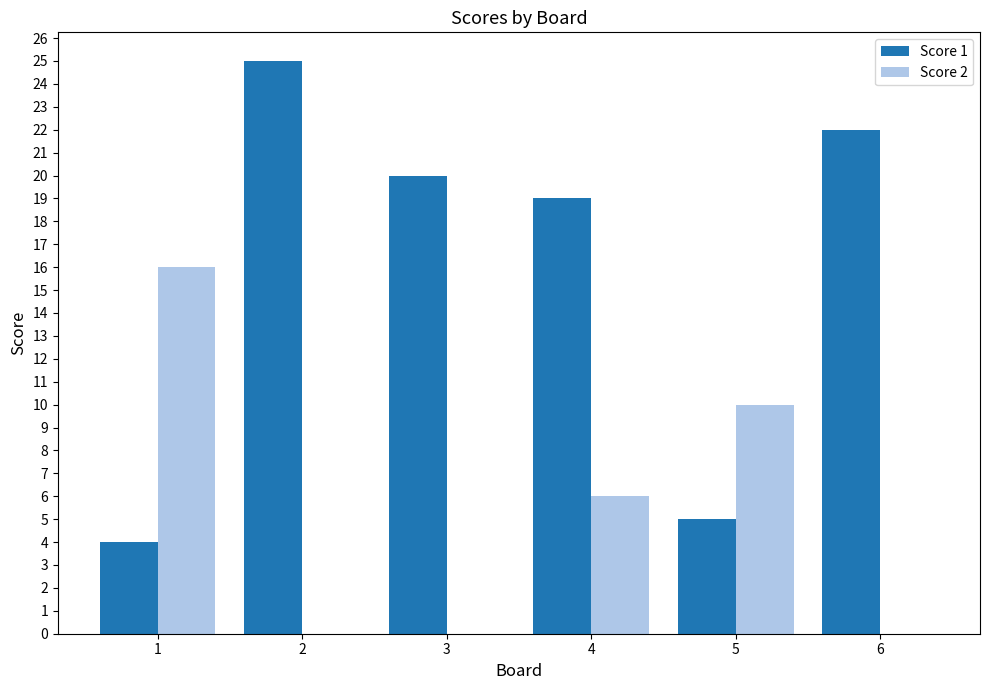

Reading left to right, extract all data points from this chart.

Score 1: 1=4	2=25	3=20	4=19	5=5	6=22
Score 2: 1=16	2=0	3=0	4=6	5=10	6=0